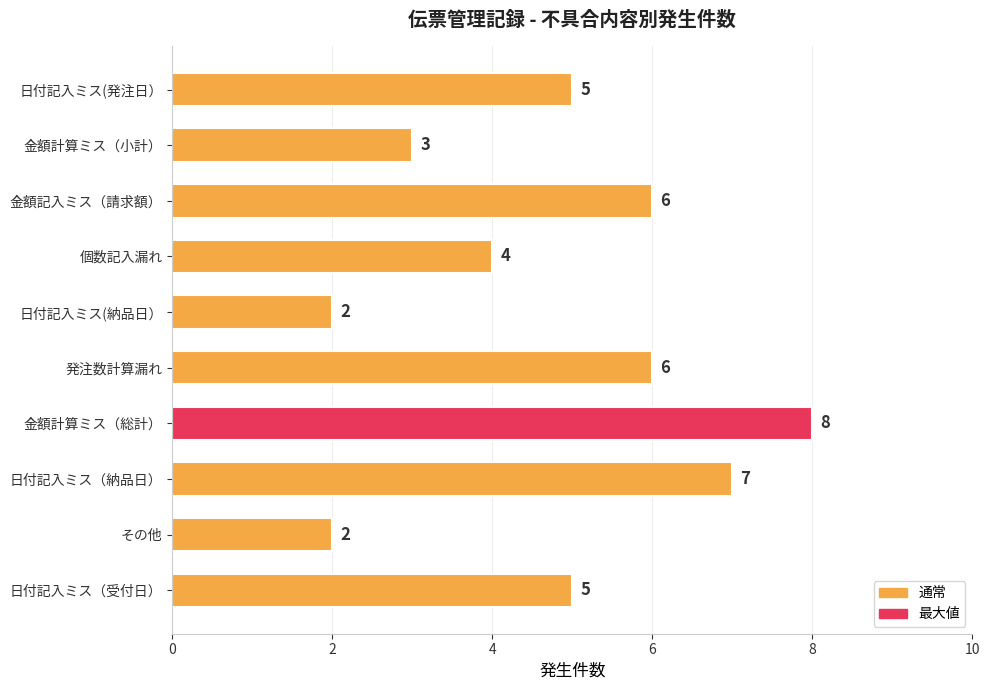

What is the sum of all values?

48